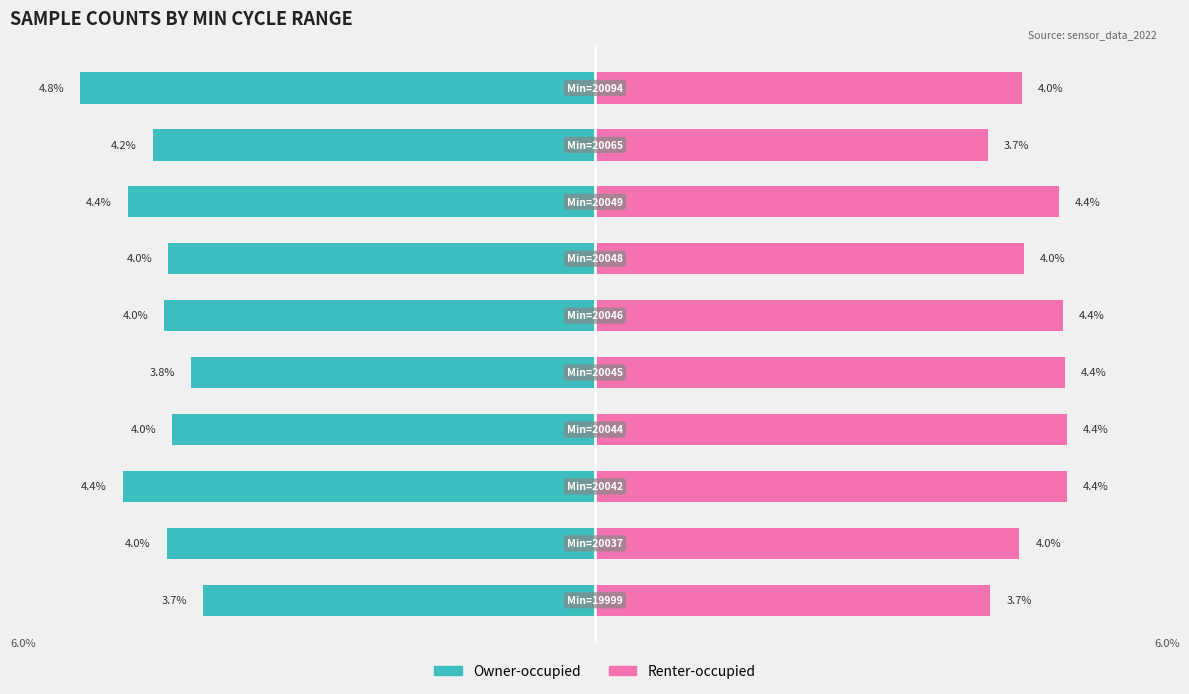

Reading left to right, list all the values displayed in this chart.

Owner-occupied: 0=-3.7	1=-4.0	2=-4.4	3=-4.0	4=-3.8	5=-4.0	6=-4.0	7=-4.4	8=-4.2	9=-4.8
Renter-occupied: 0=3.7	1=4.0	2=4.4	3=4.4	4=4.4	5=4.4	6=4.0	7=4.4	8=3.7	9=4.0